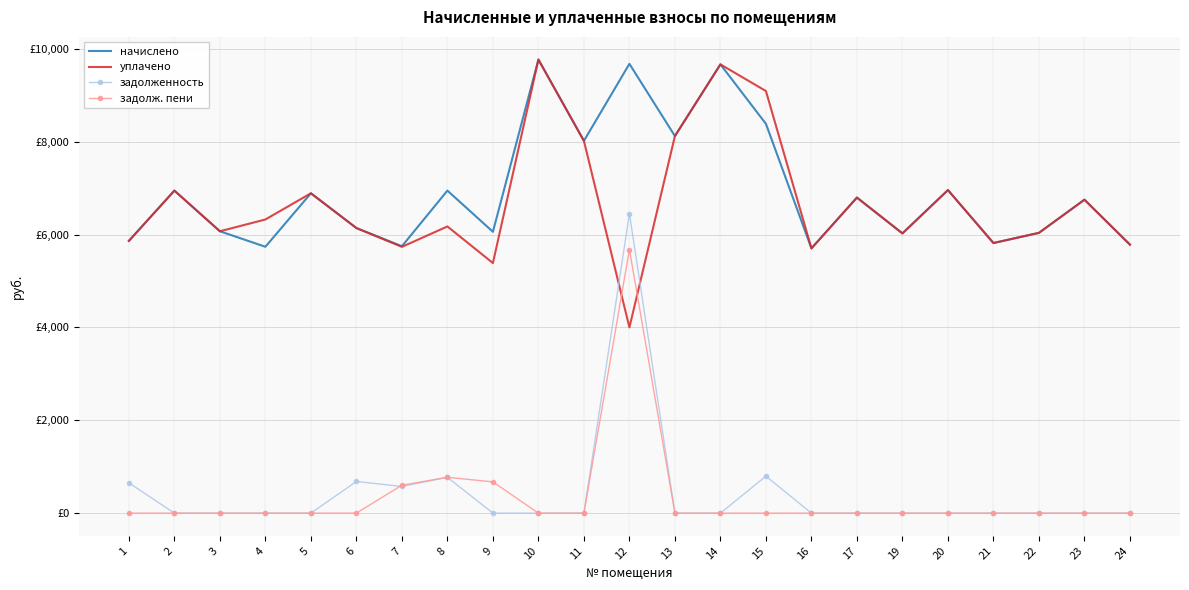

What is the sum of the уплачено values at 17 and 20?

13754.9